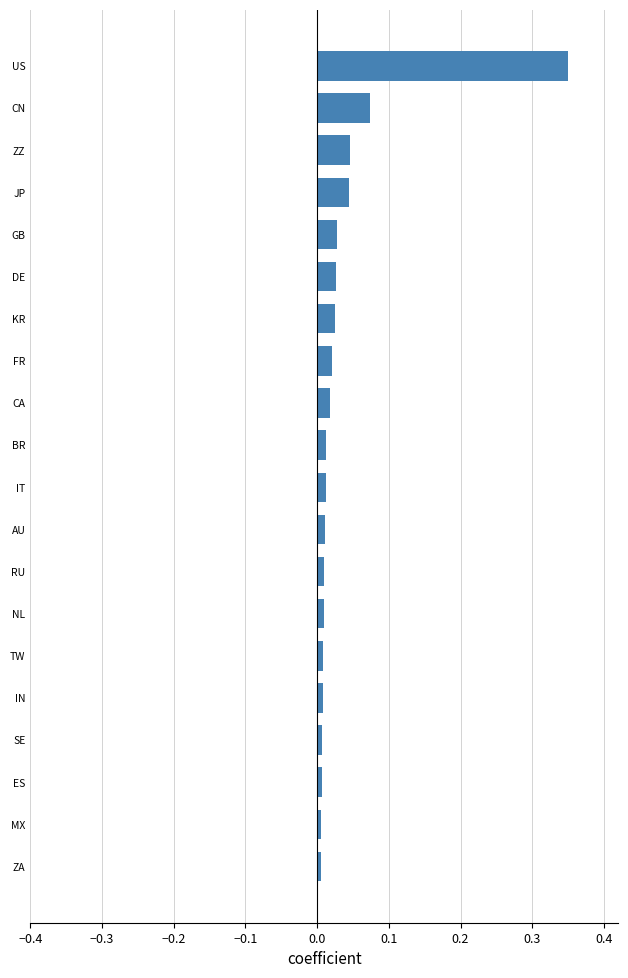

The value at FR is 0.0. True or false?

True